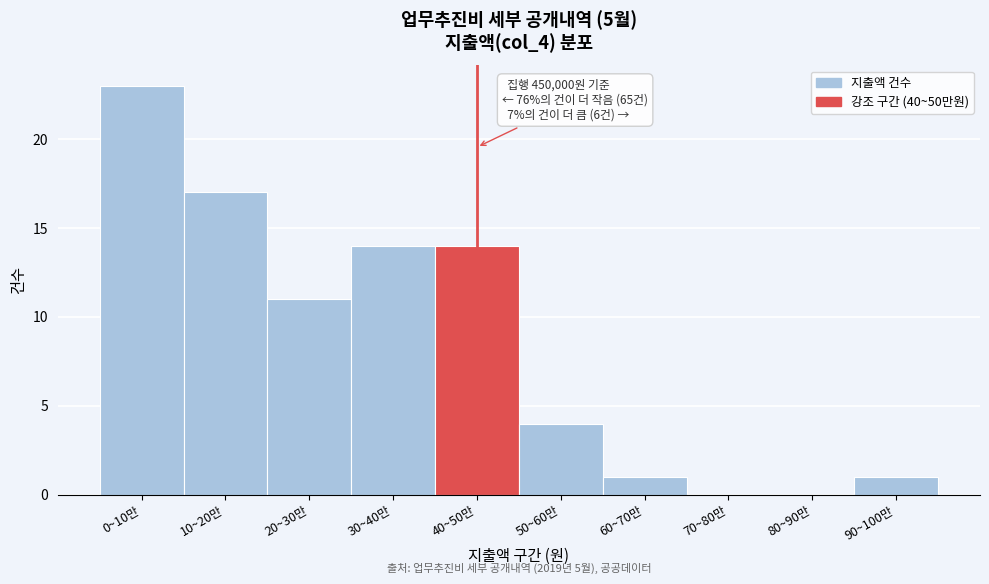

Reading right to left, transcribe all the data shown in this chart.

90~100만=1	80~90만=0	70~80만=0	60~70만=1	50~60만=4	40~50만=14	30~40만=14	20~30만=11	10~20만=17	0~10만=23